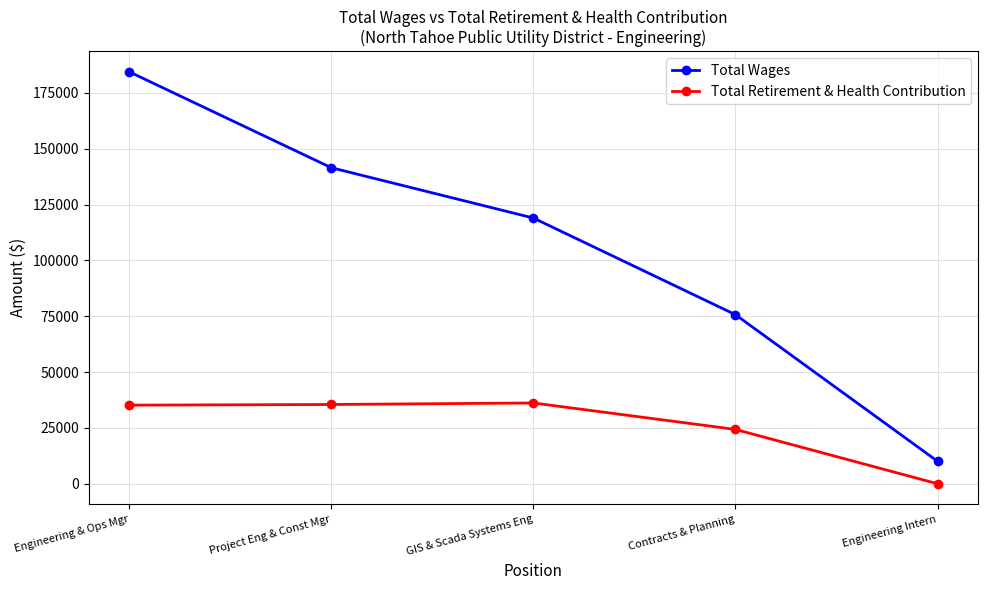

How many Total Wages values are between 75727 and 141537?

3